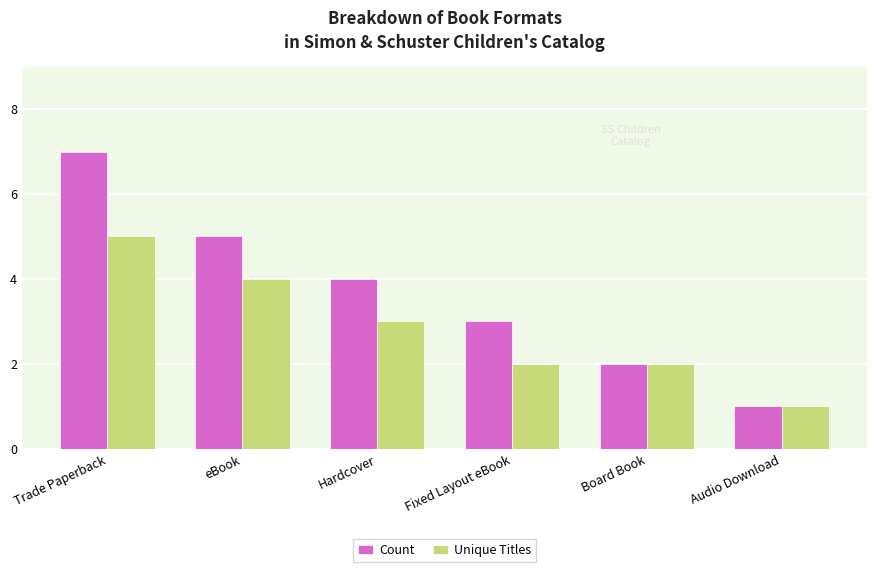

Where is Count nearest to the value 4?

Hardcover